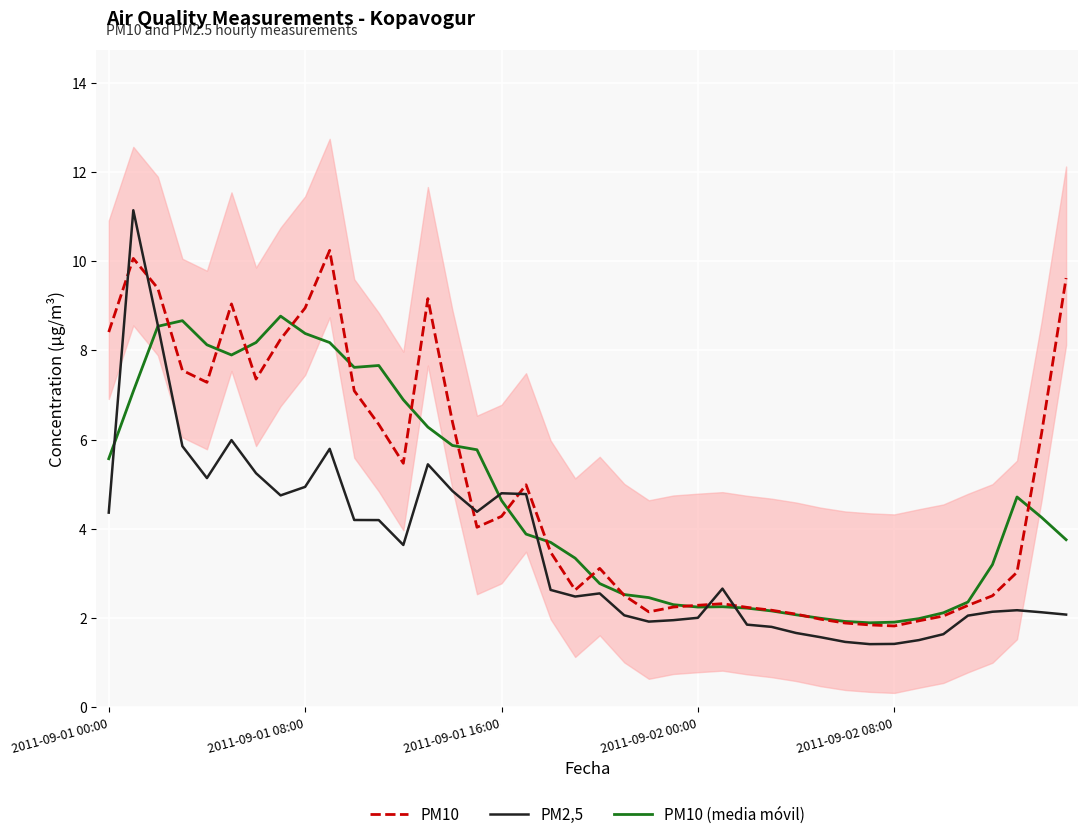

Between 27 and 37, which is larger?

37